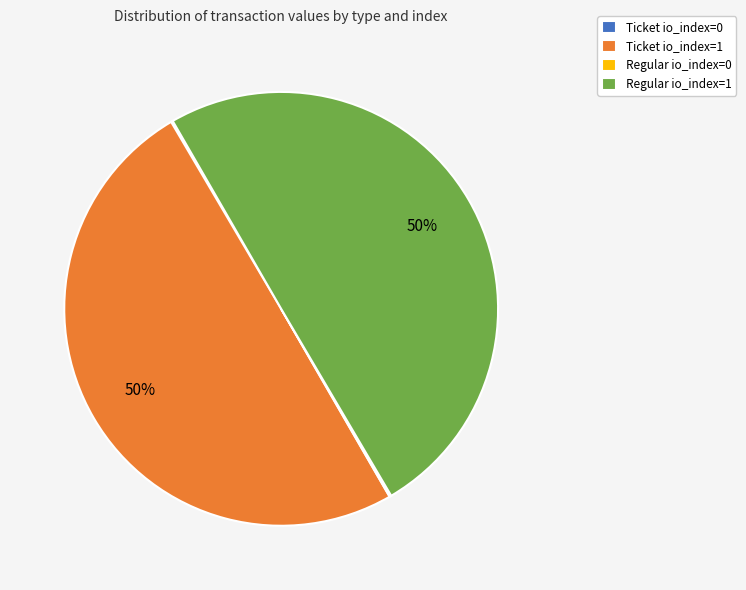

What is the ratio of the value at Regular io_index=1 to the value at Ticket io_index=1?

1.0